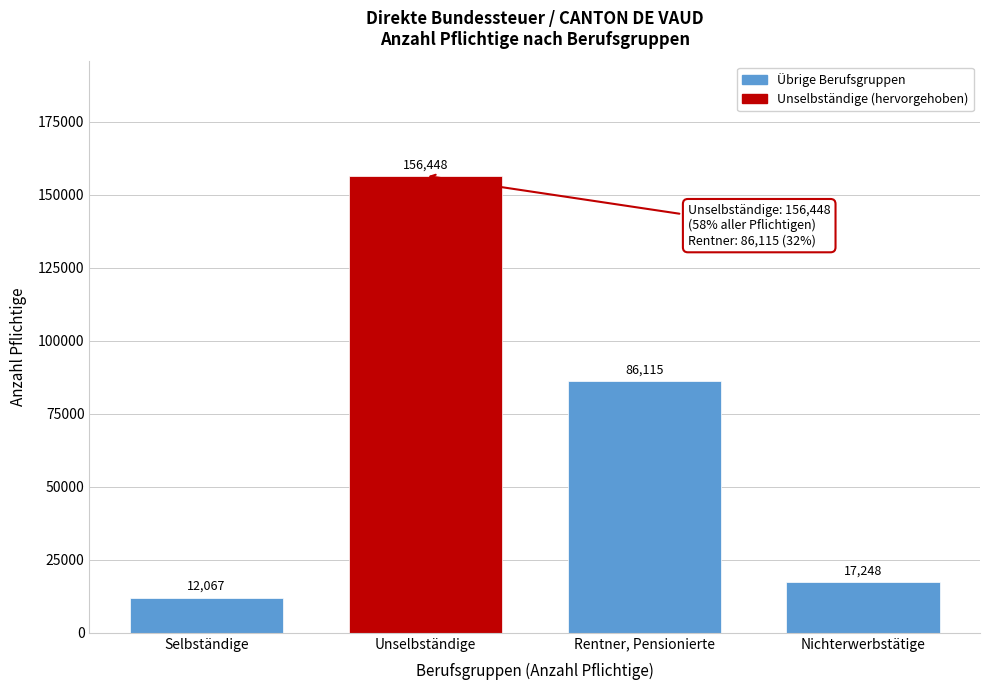

Reading left to right, what are all the values shown in this chart?

12067	156448	86115	17248